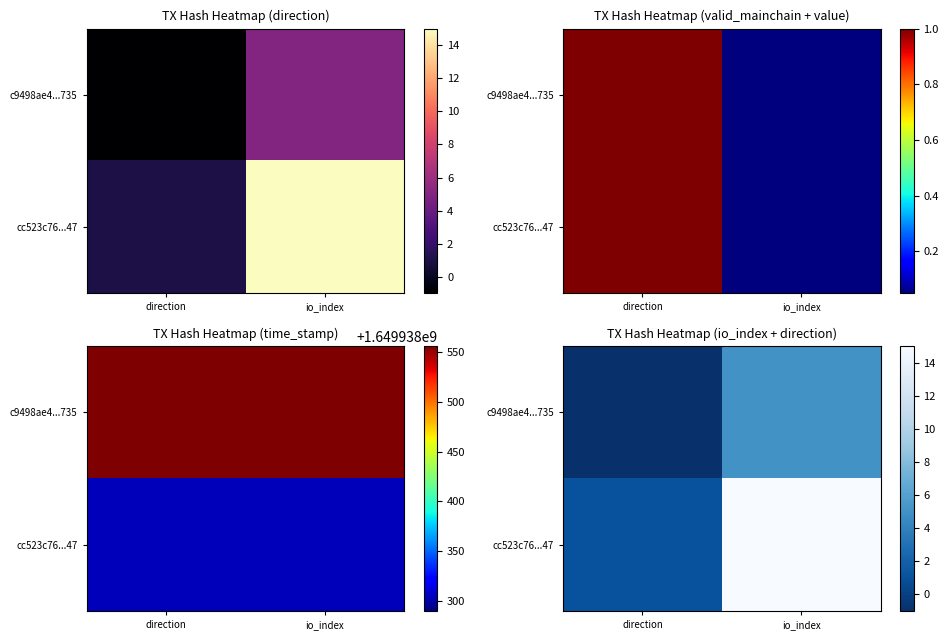

Which series has the largest range (max minus min)?

cc523c76...47